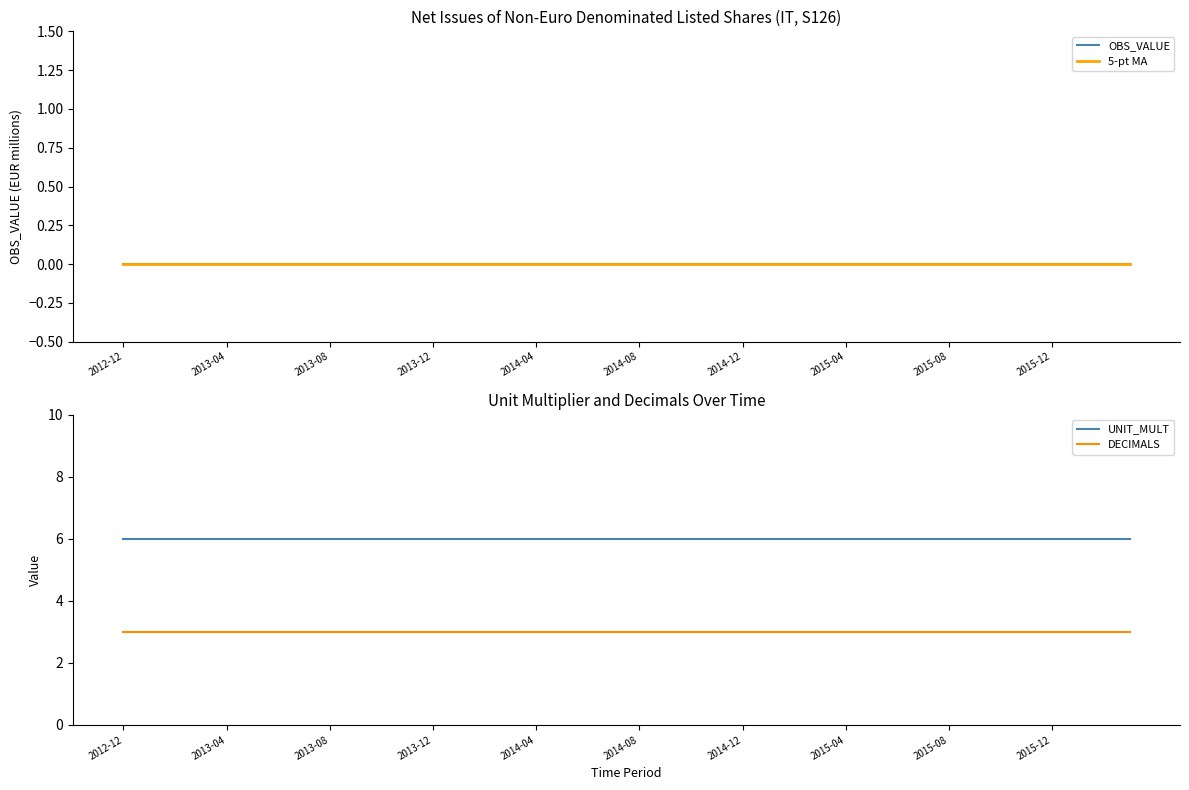

What are all the series names shown in the legend?

OBS_VALUE, 5-pt MA, UNIT_MULT, DECIMALS